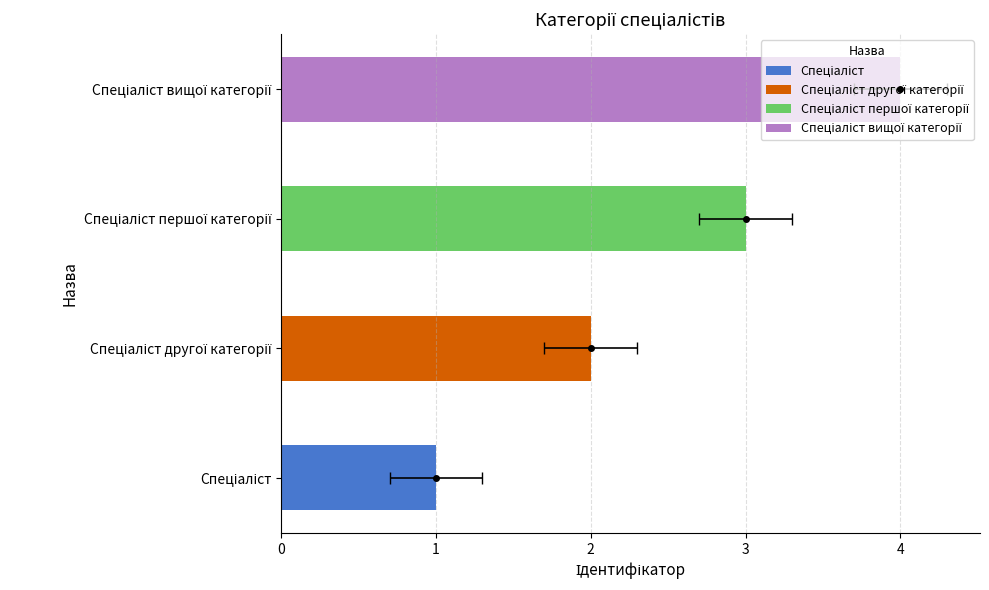

Reading right to left, list all the values displayed in this chart.

4	3	2	1